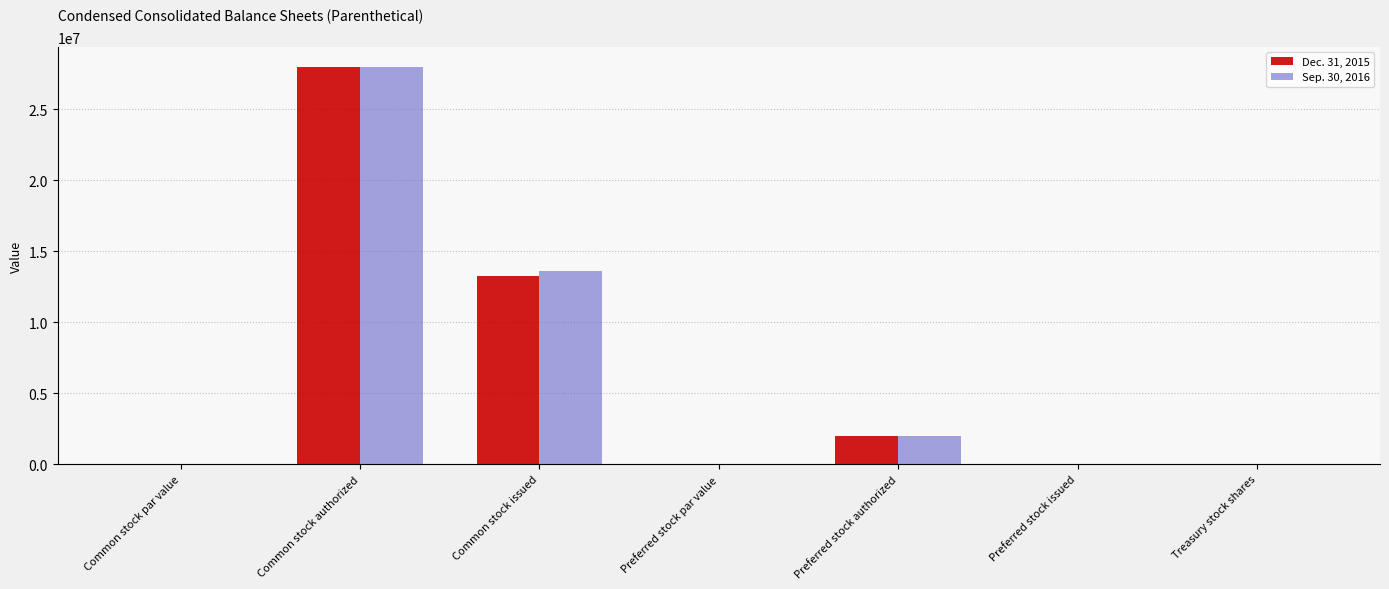

The Dec. 31, 2015 series shows 22256771.1 at Common stock issued. True or false?

False